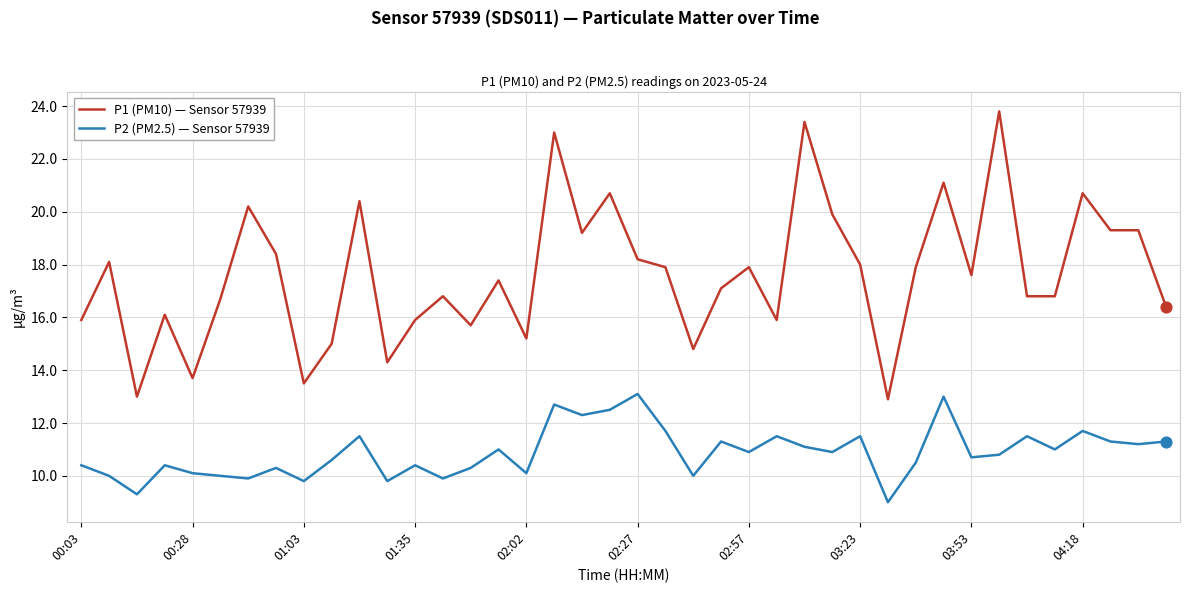

What are all the series names shown in the legend?

P1 (PM10) — Sensor 57939, P2 (PM2.5) — Sensor 57939